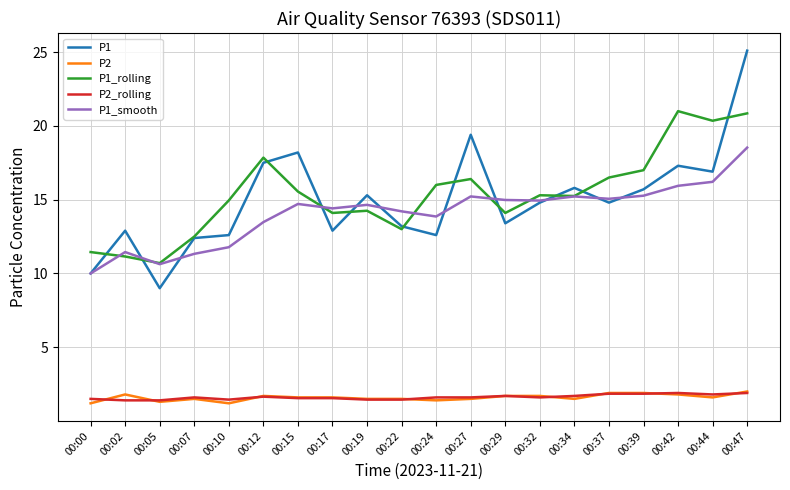

How many lines are shown in the chart?

5